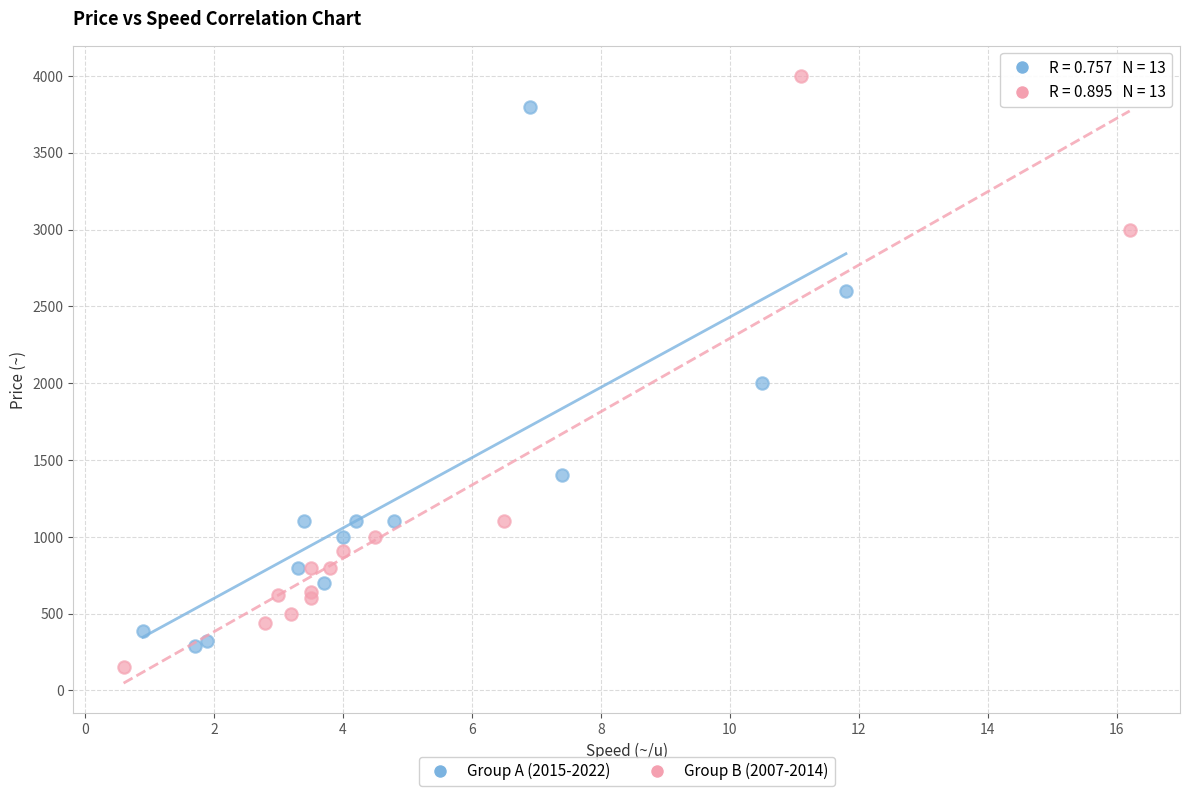

What are all the series names shown in the legend?

Group A (2015-2022), Group B (2007-2014)